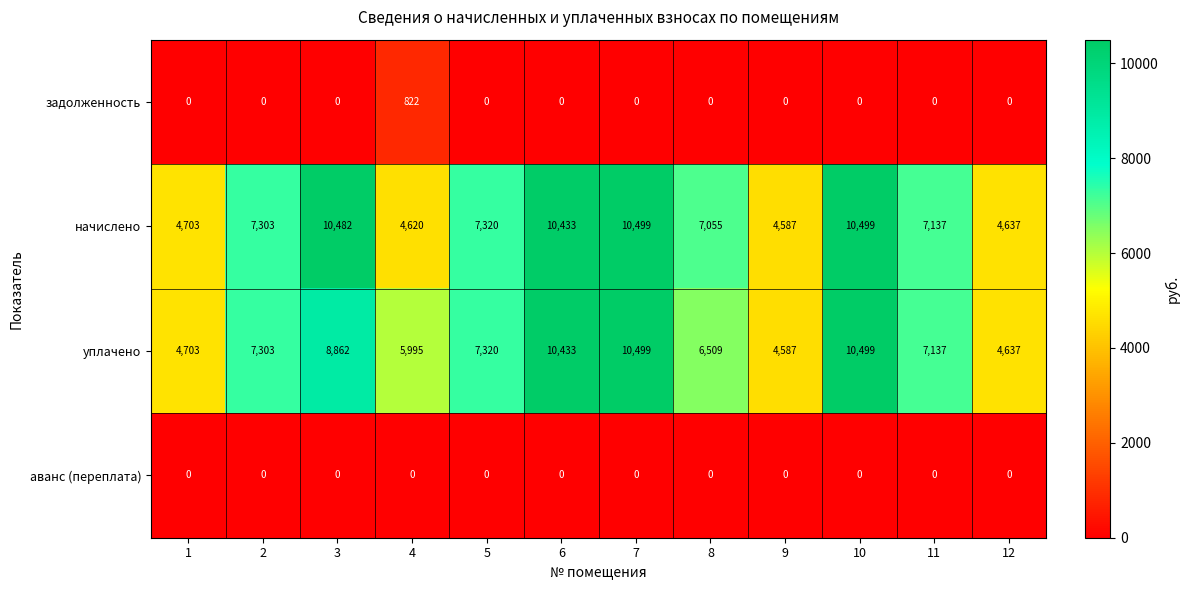

What is the spread (max minus min) of values at 2?

7303